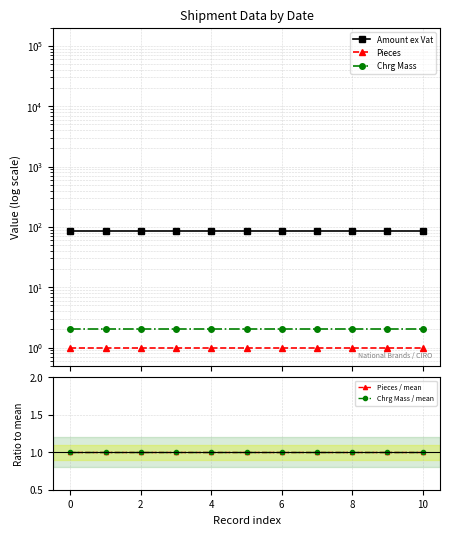

True or false: Pieces / mean has a value of 1.6 at 12.

False